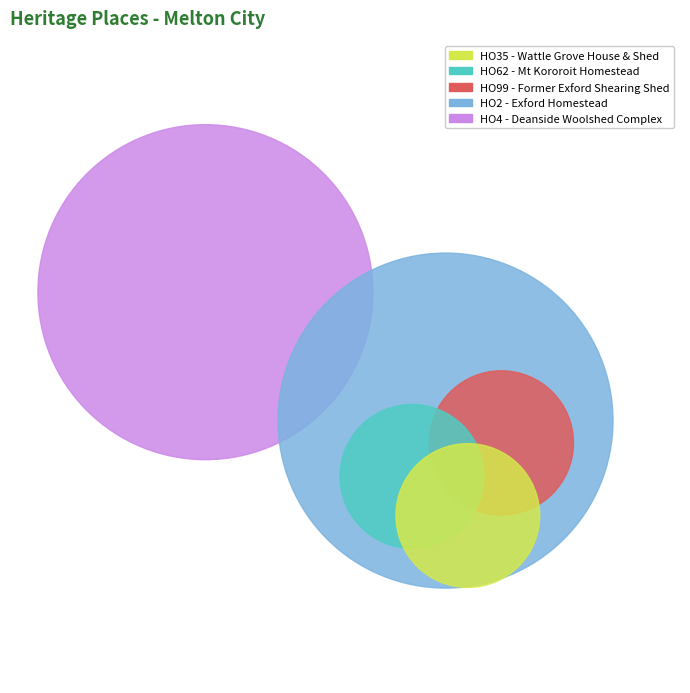

To the nearest percent, what percentage of the pie is HO99 - Former Exford Shearing Shed?

7%